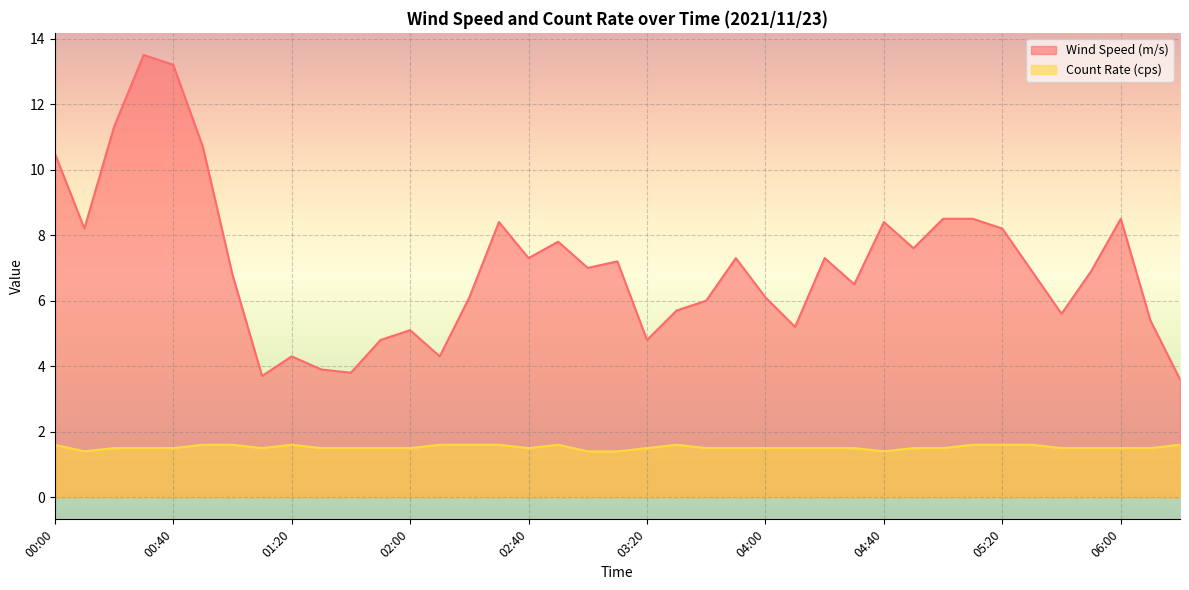

How many values in the Wind Speed (m/s) series exceed 6?

25